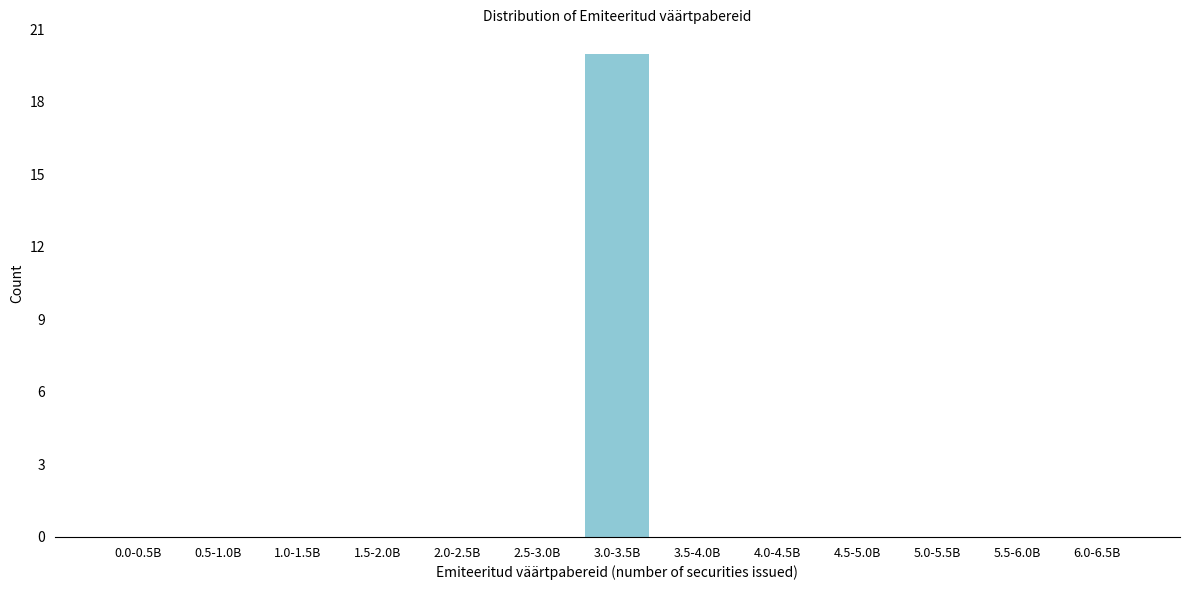

Reading right to left, what are all the values shown in this chart?

6.0-6.5B=0	5.5-6.0B=0	5.0-5.5B=0	4.5-5.0B=0	4.0-4.5B=0	3.5-4.0B=0	3.0-3.5B=20	2.5-3.0B=0	2.0-2.5B=0	1.5-2.0B=0	1.0-1.5B=0	0.5-1.0B=0	0.0-0.5B=0